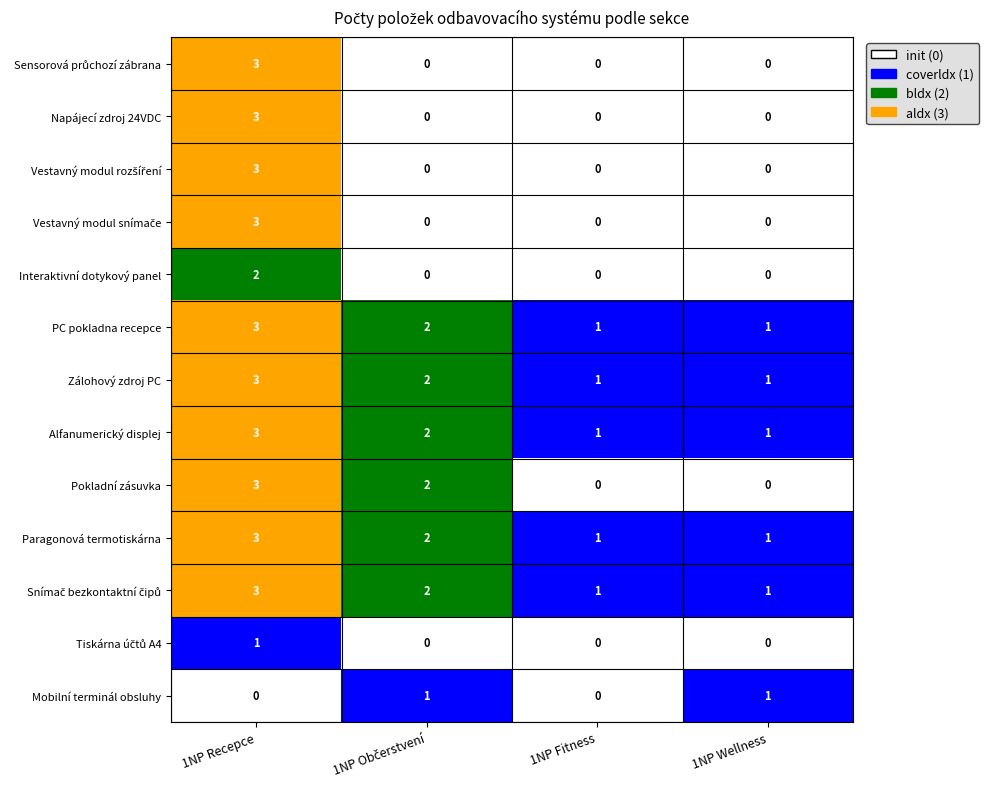

Is it true that Pokladní zásuvka equals 3 at 1NP Recepce?

True